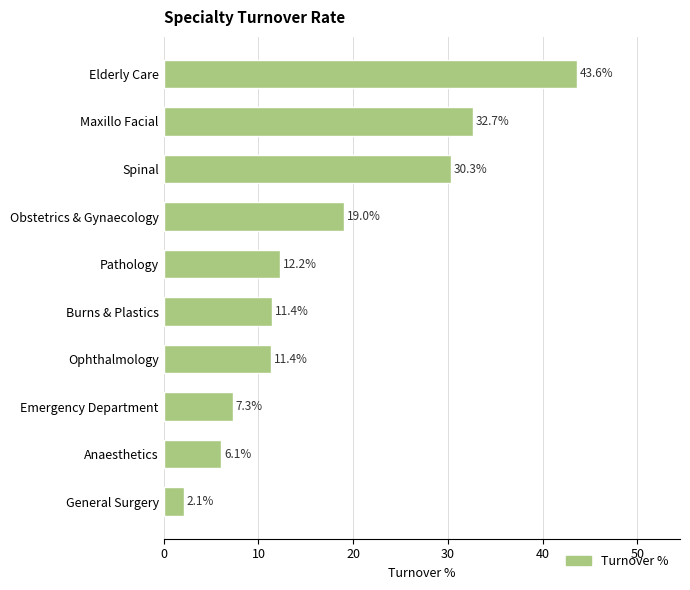

How many data points are above 12?

5